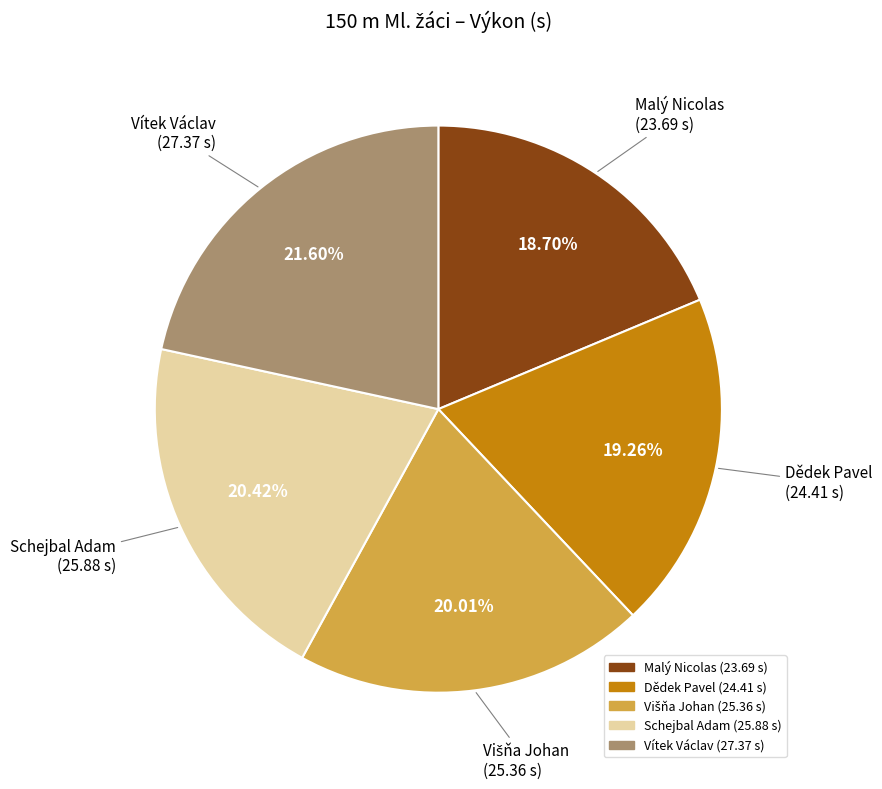

To the nearest percent, what is the average slice percentage?

20%